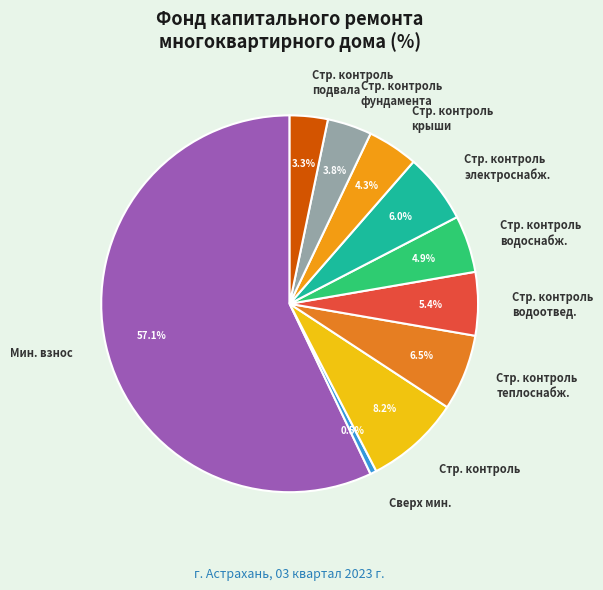

Is there a majority slice in this chart?

Yes